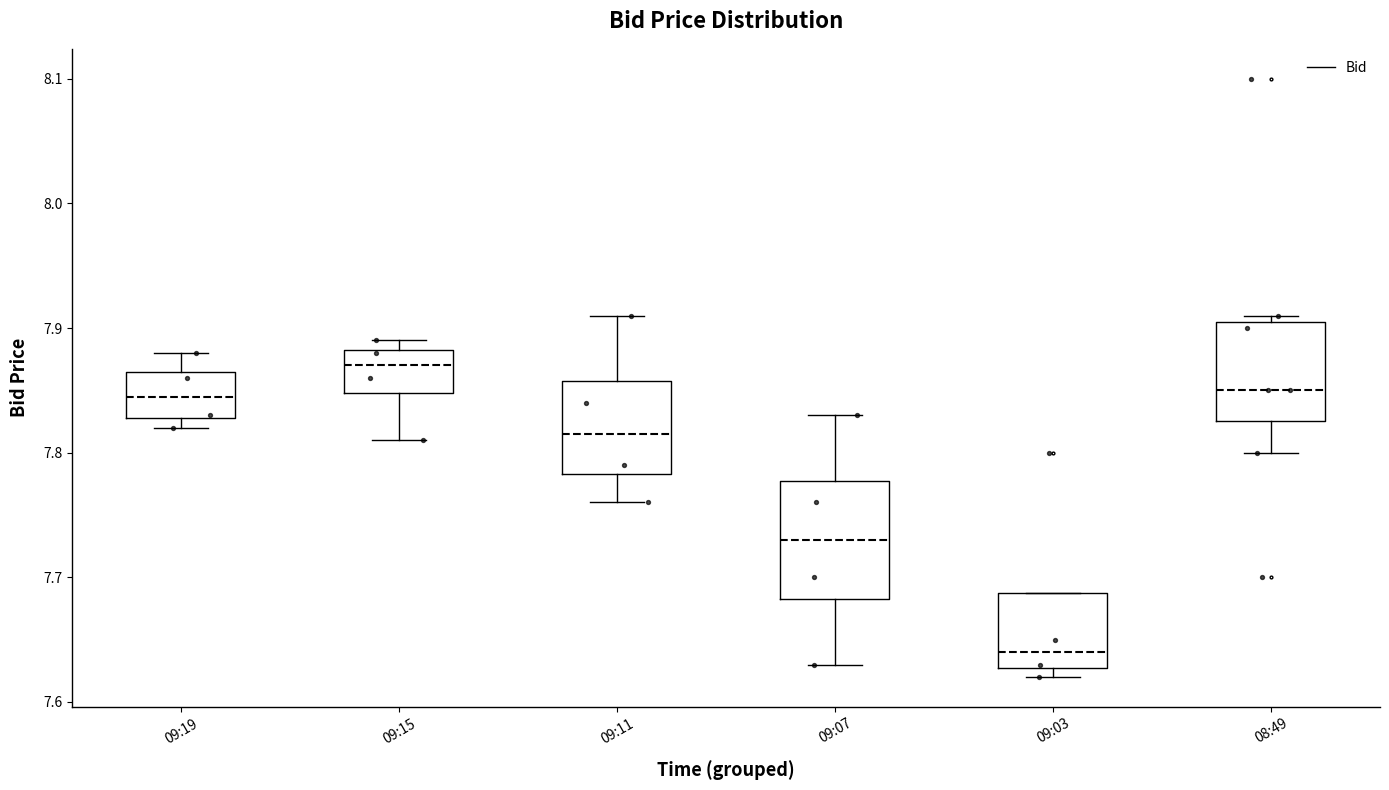

Reading left to right, transcribe this box plot: for each box, give where its median line is, the range the box spans, and where its two whiskers end, as read against the y-axis. The values are not printed on the chart, so give them approximately, as read against the axis.

09:19: median 7.85, box 7.83 to 7.87, whiskers 7.82 to 7.88
09:15: median 7.87, box 7.85 to 7.88, whiskers 7.81 to 7.89
09:11: median 7.82, box 7.78 to 7.86, whiskers 7.76 to 7.91
09:07: median 7.73, box 7.68 to 7.78, whiskers 7.63 to 7.83
09:03: median 7.64, box 7.63 to 7.69, whiskers 7.62 to 7.69
08:49: median 7.85, box 7.83 to 7.91, whiskers 7.80 to 7.91 (just above the box's upper edge)